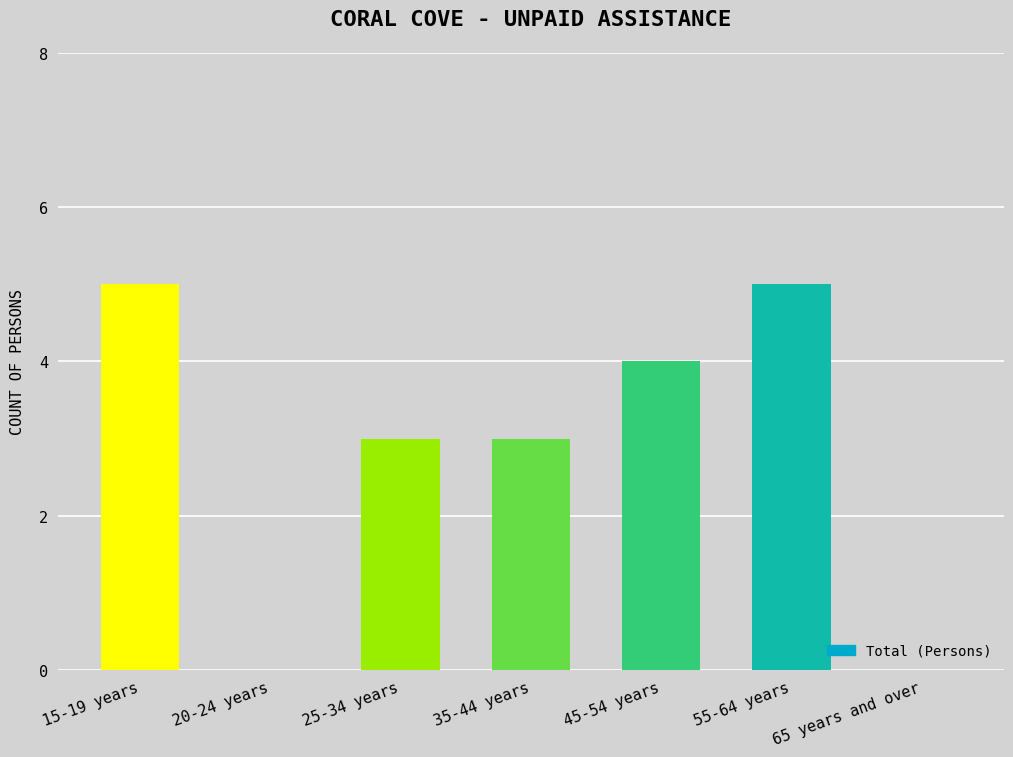

What is the change in value from 45-54 years to 65 years and over?

-4